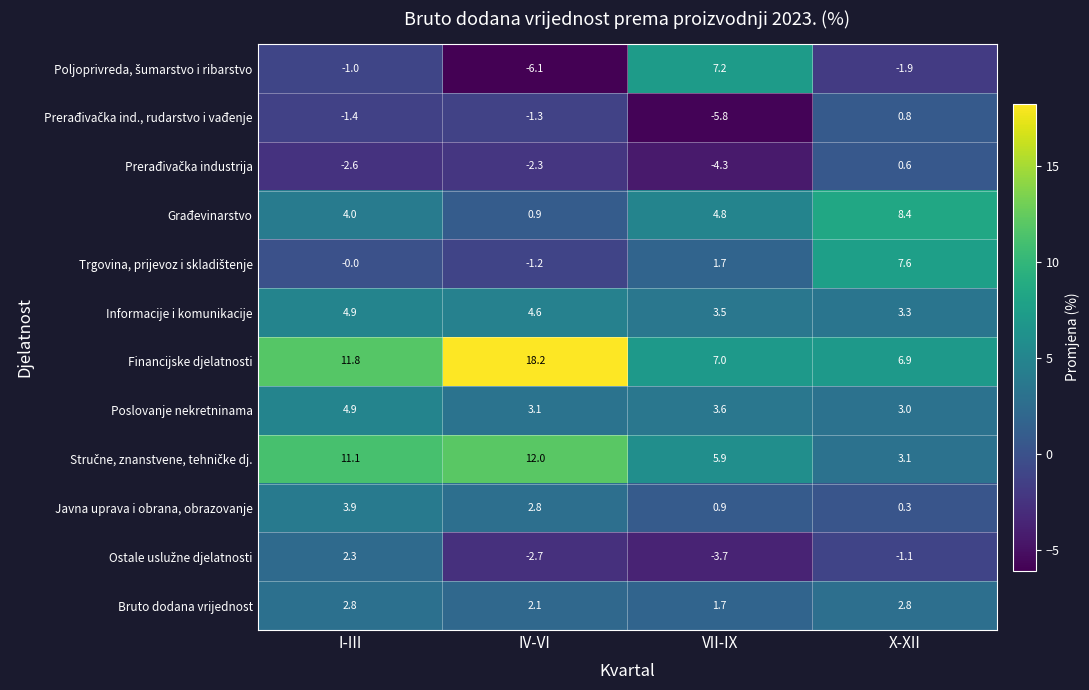

Read the Građevinarstvo value at VII-IX.

4.8